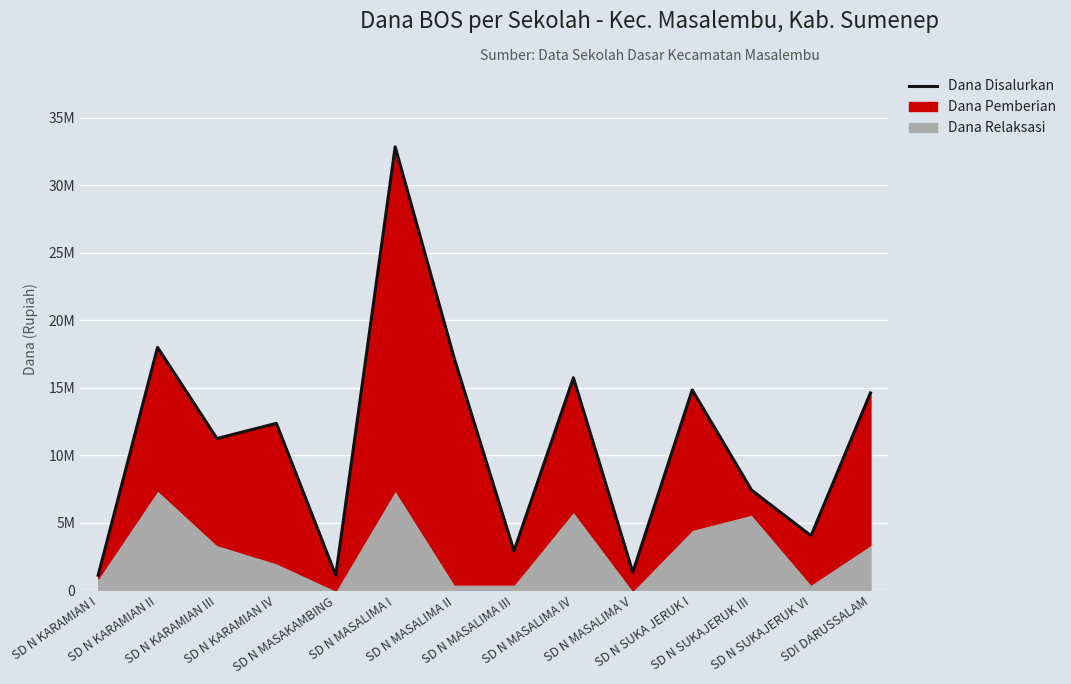

Does the chart display data point markers on the line(s)?

No